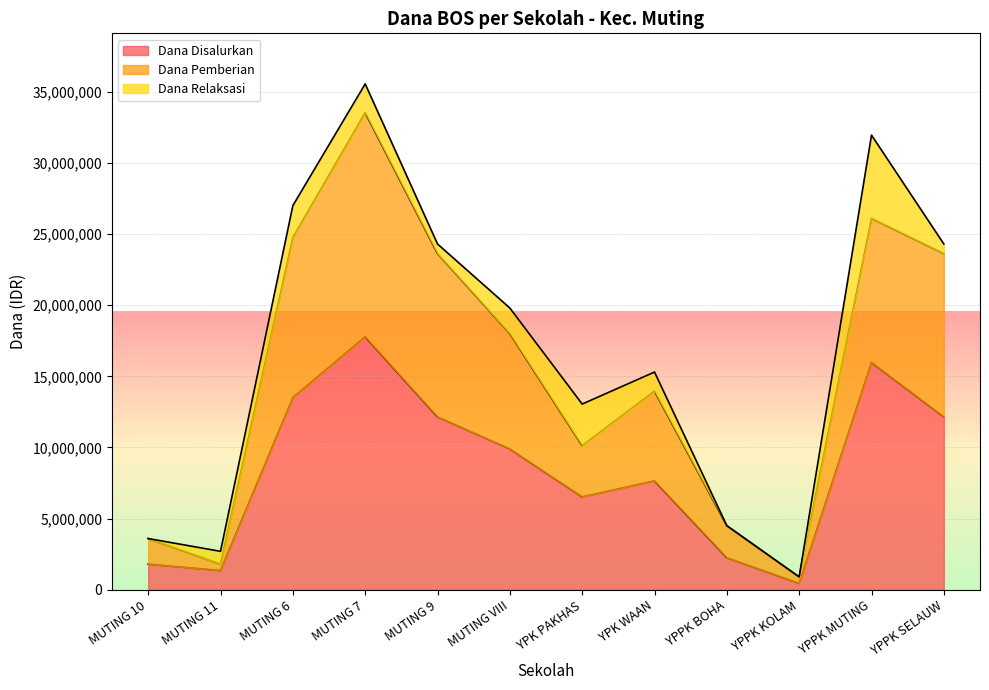

How many lines are shown in the chart?

3